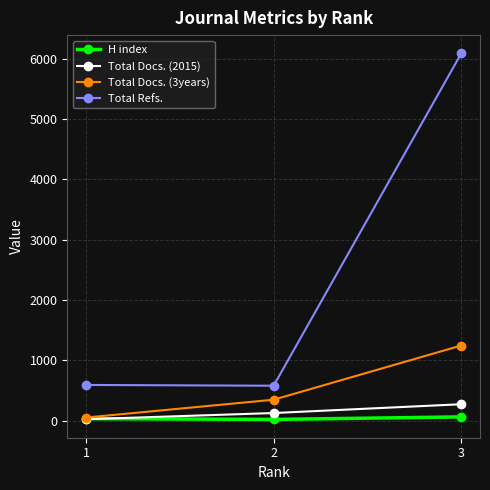

How many lines are shown in the chart?

4